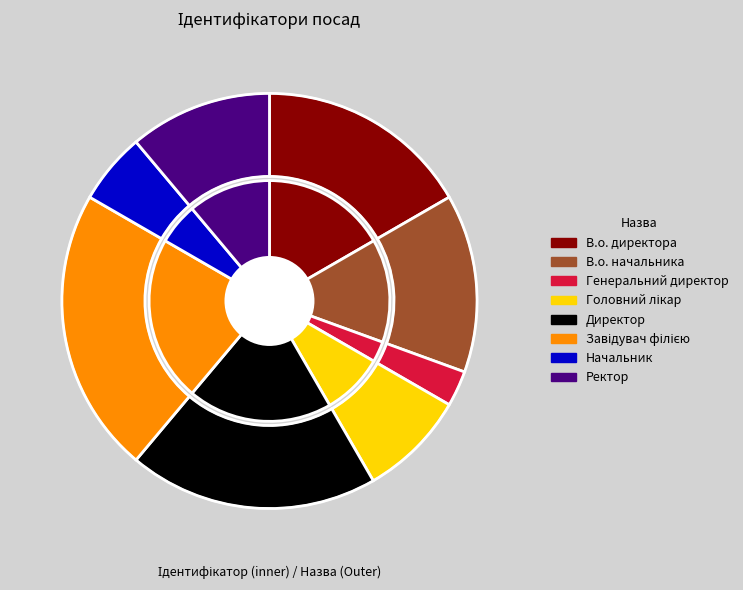

Which slice is the largest?

Завідувач філією